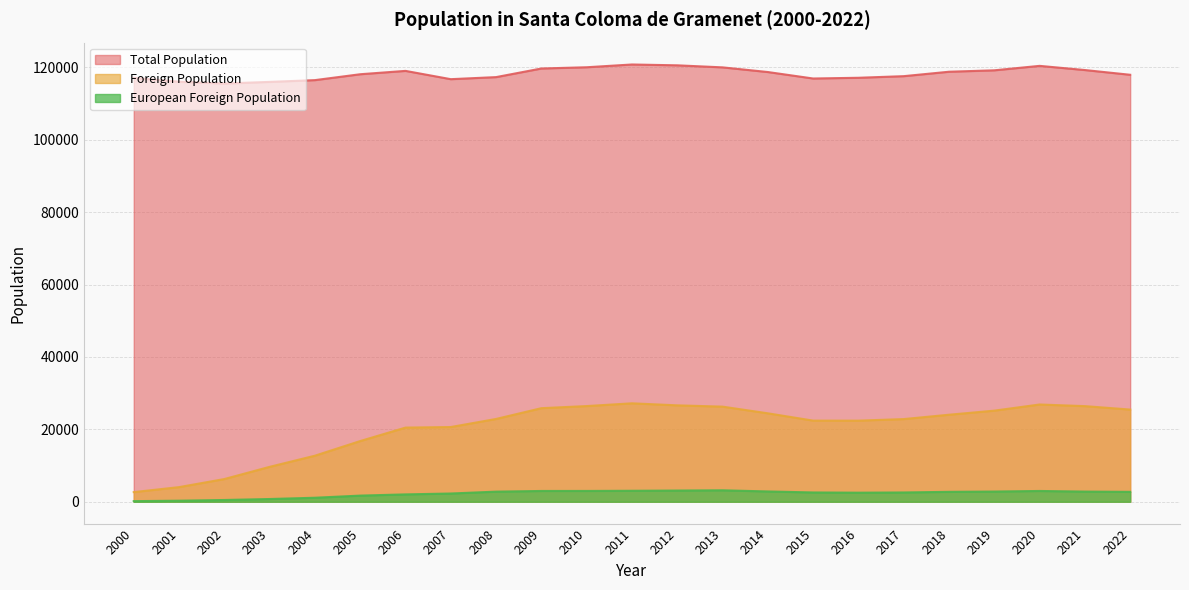

What is the sum of the European Foreign Population values at 2020 and 2021?

5781